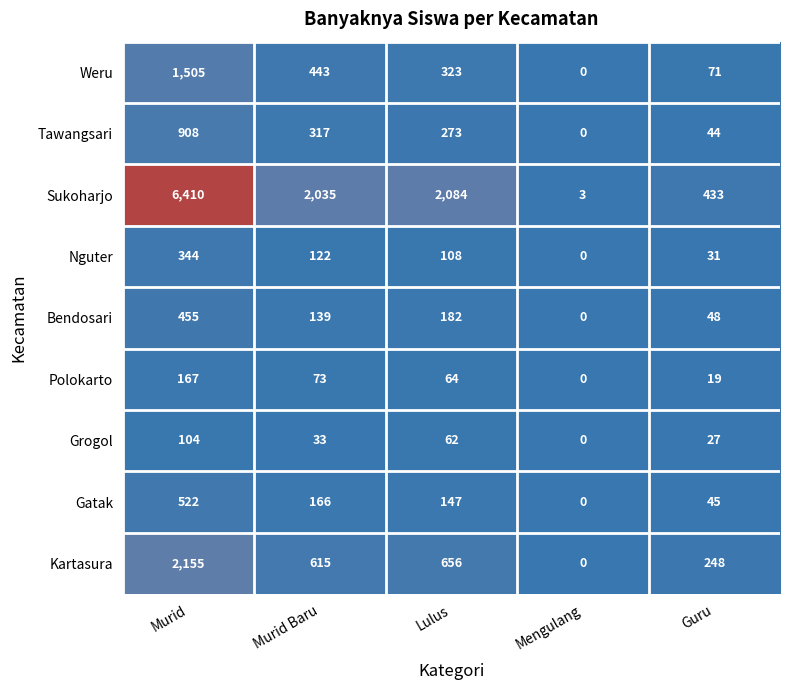

Which category has the highest value across all series?

Murid